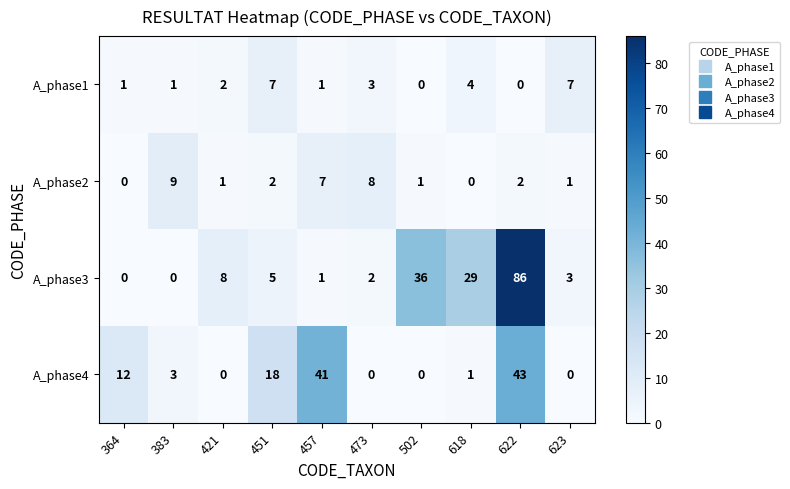

What is the greatest value displayed?

86